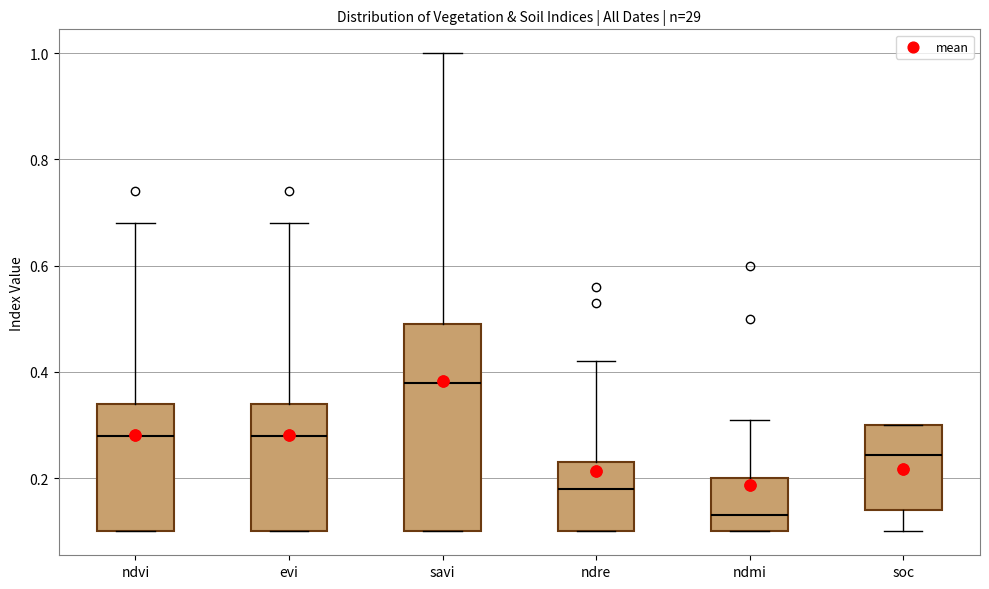

Which box is the tallest, from its lower edge to its upper edge?

savi